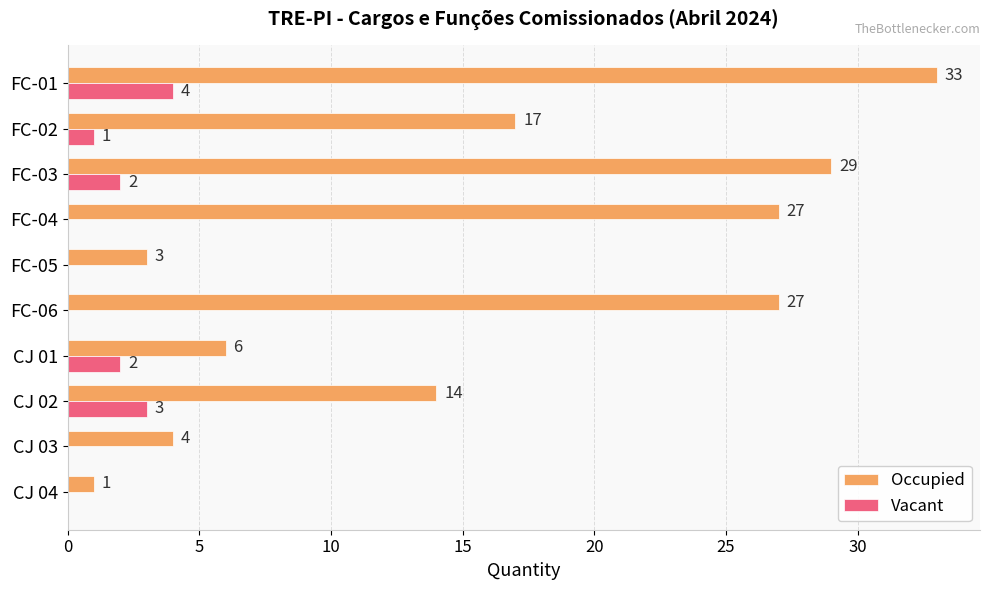

Read the Occupied value at FC-04.

27